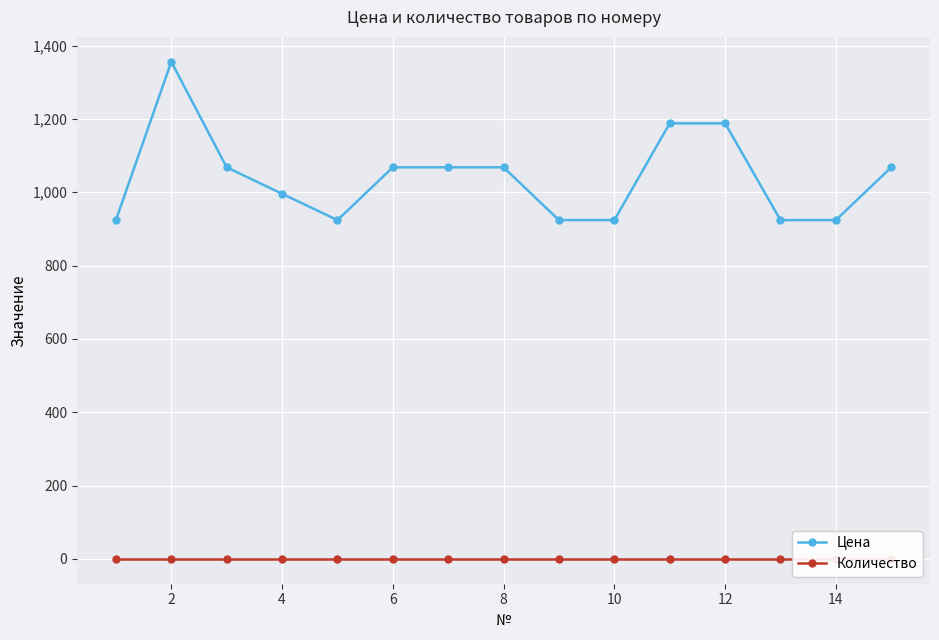

Rank the series by their maximum value, from highest to lowest.

Цена, Количество